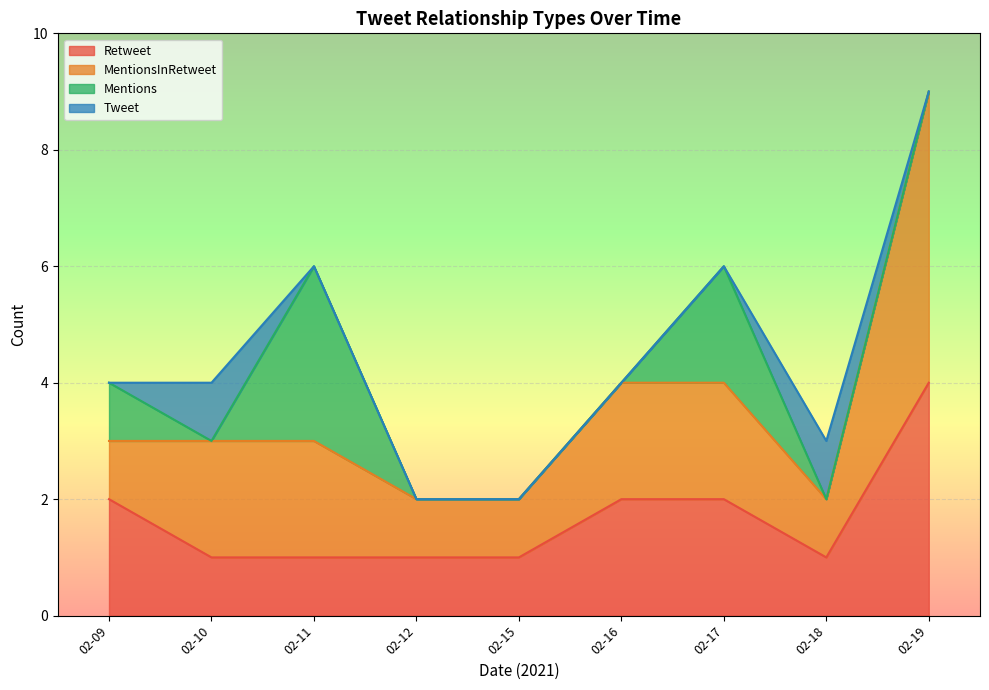

What is the maximum value for Retweet?

4